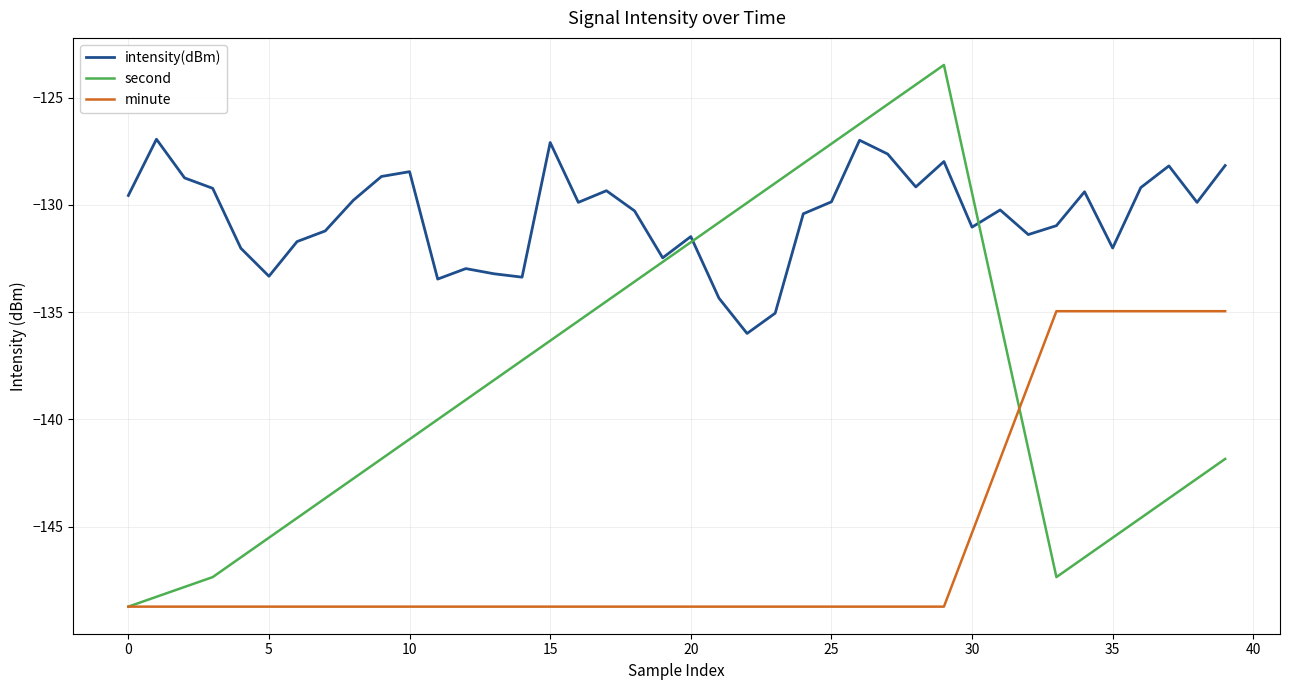

Which series has the largest total across all categories?

intensity(dBm)